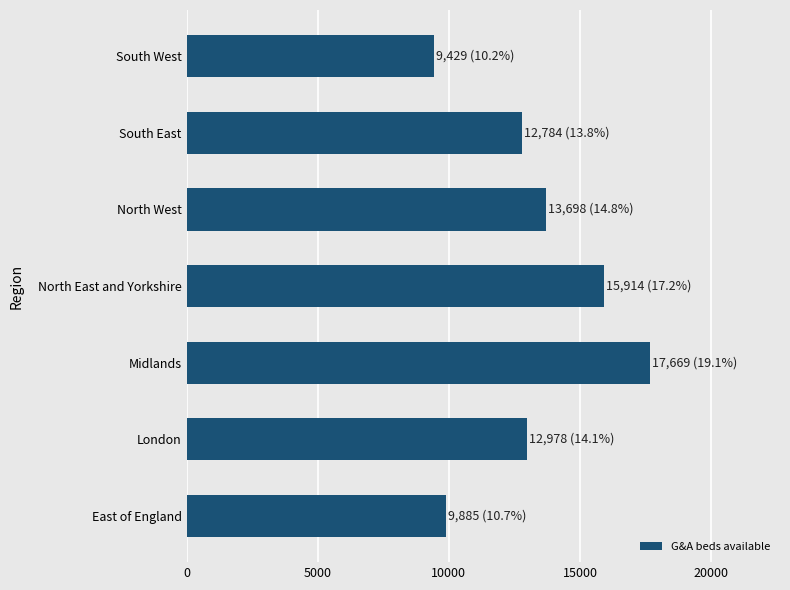

The value at North West is 13698. True or false?

True